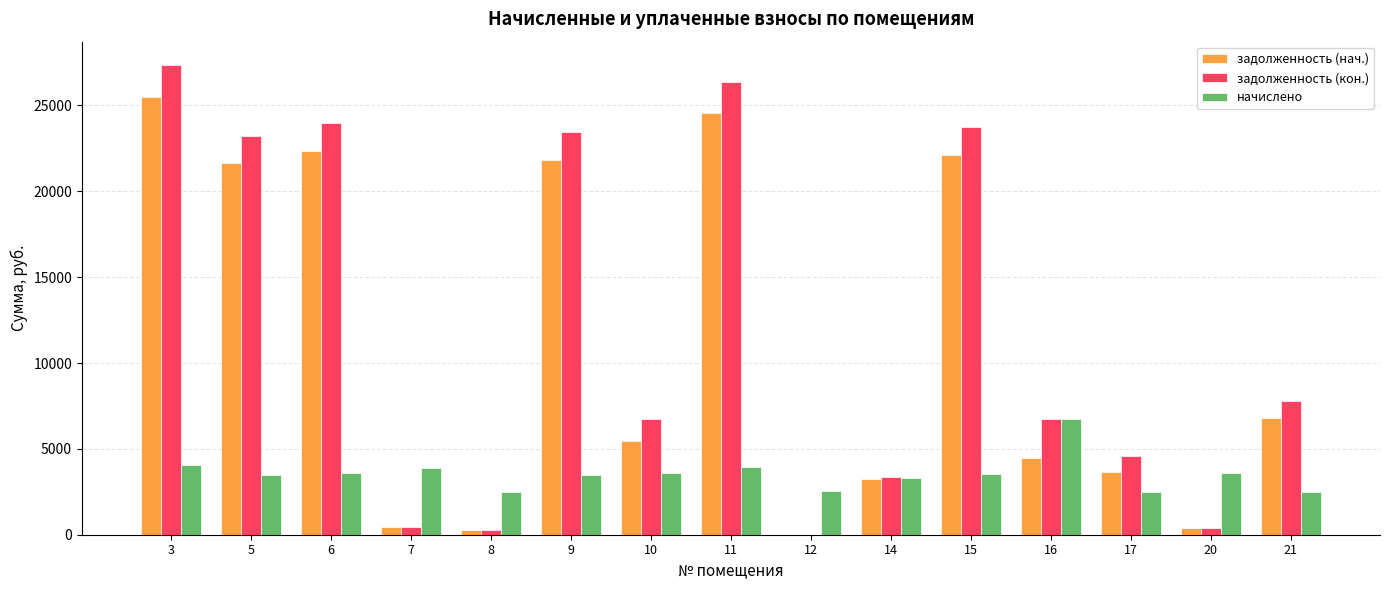

Is the value of задолженность (кон.) at 20 greater than the value of начислено at 20?

No